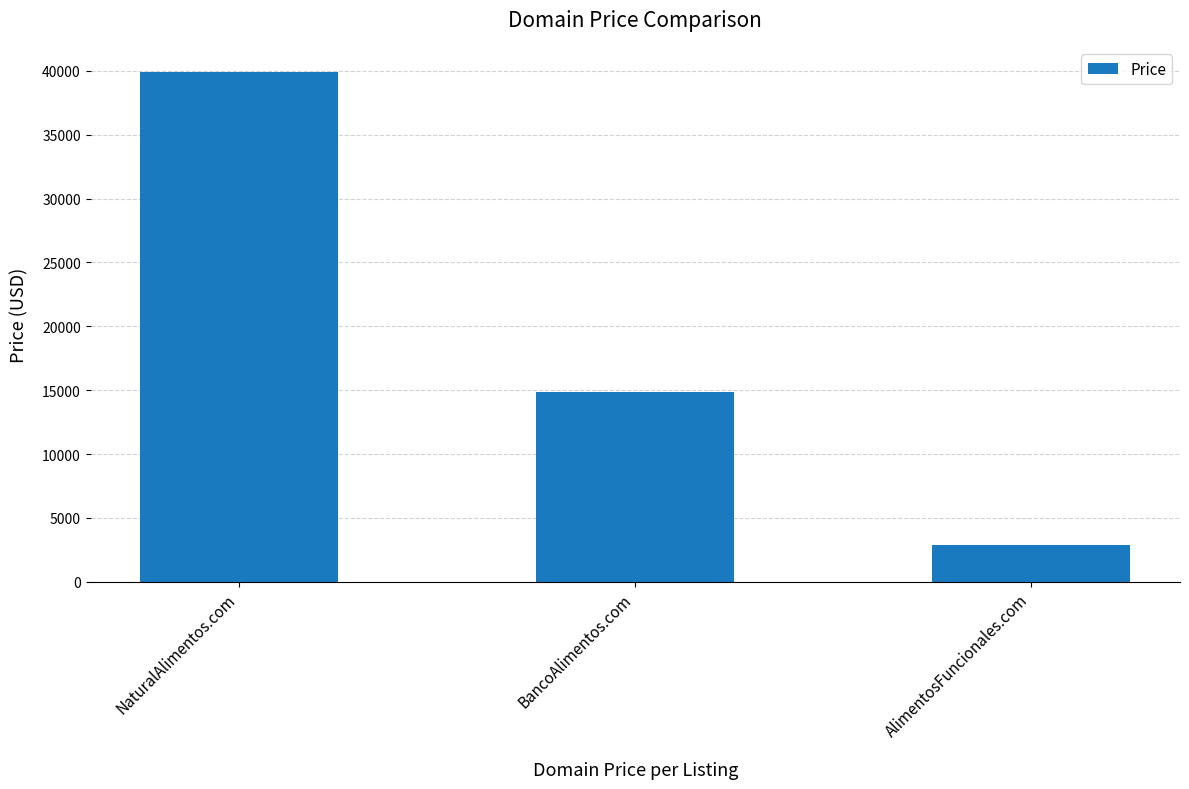

The chart shows a value of 14888 at BancoAlimentos.com. True or false?

True